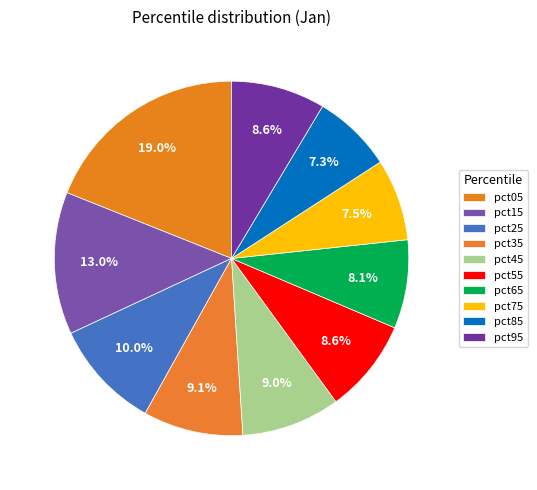

Do pct85 and pct05 together represent more than half of the pie?

No